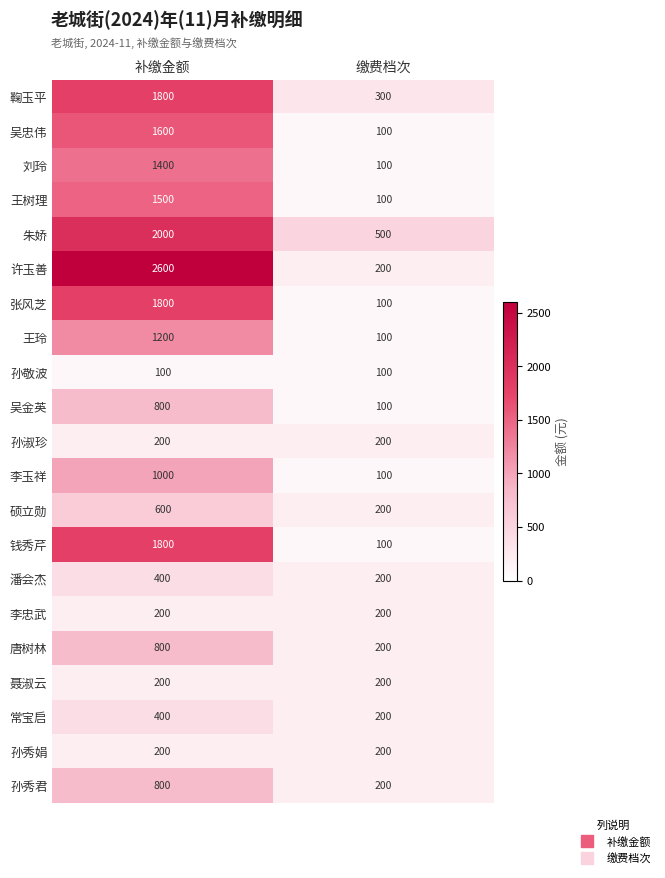

Between 补缴金额 and 缴费档次, which series saw the biggest shift?

许玉善